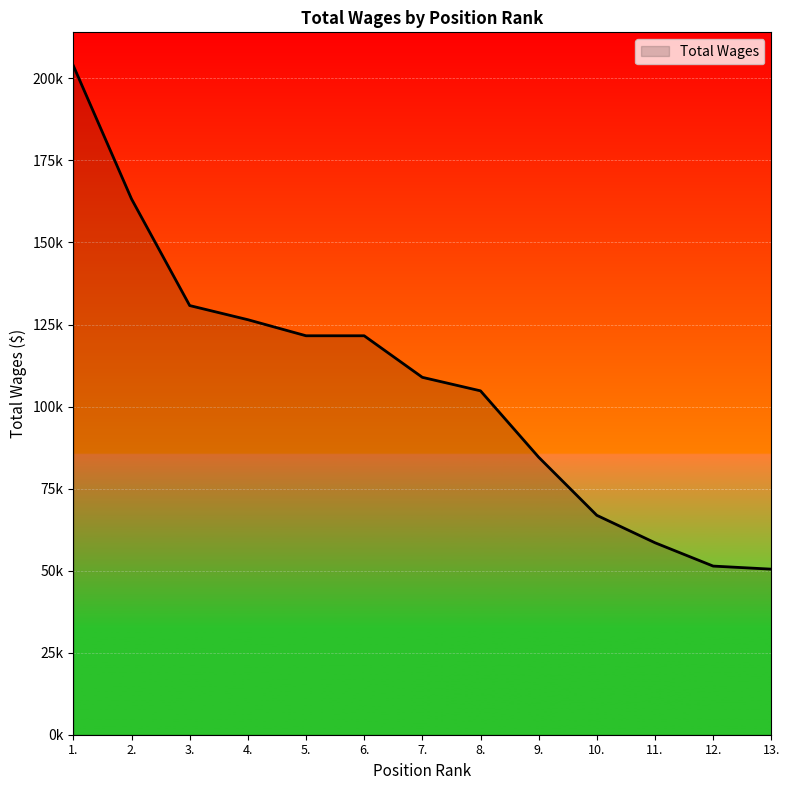

The value at 11. is 58498. True or false?

True